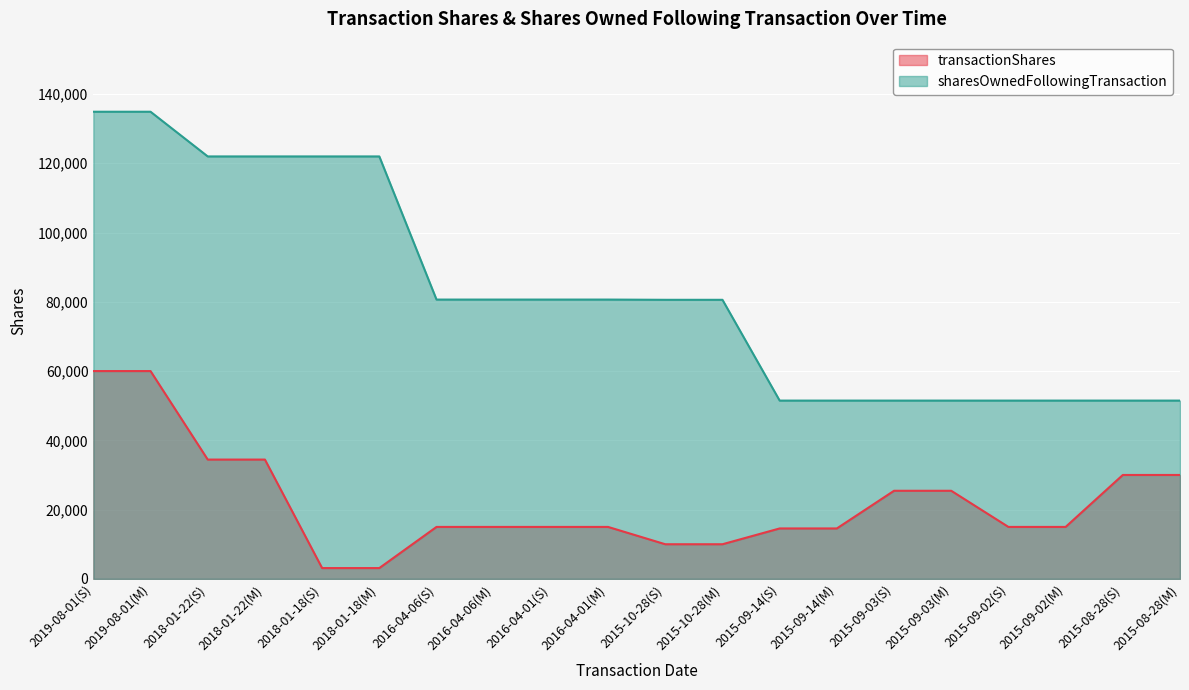

List the series in order of their overall mean, lowest first.

transactionShares (line), sharesOwnedFollowingTransaction (line)